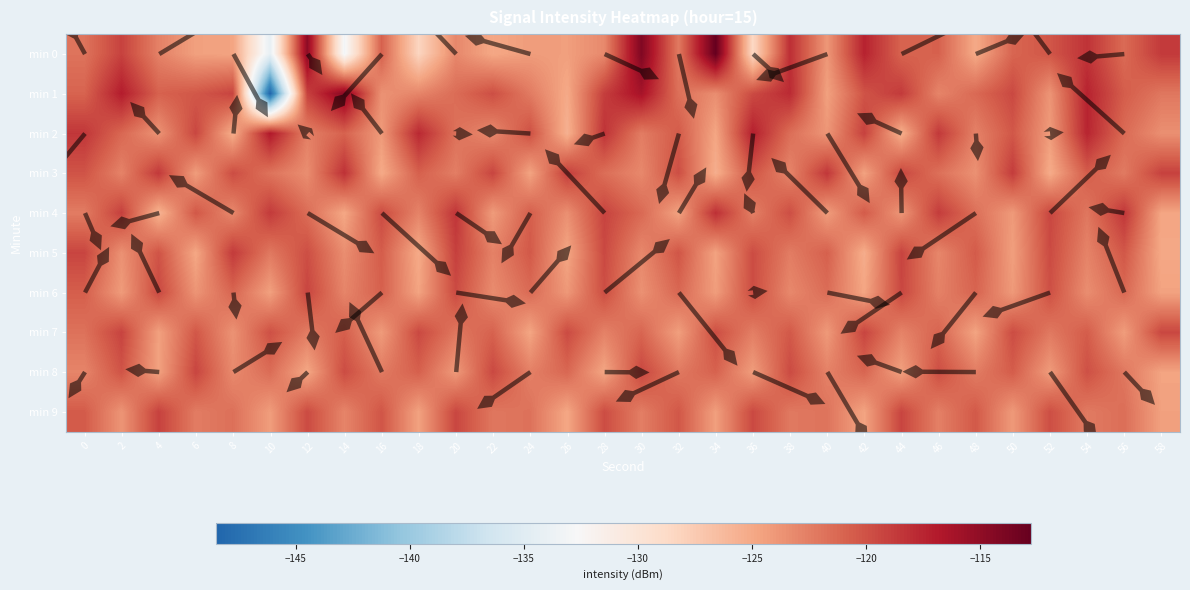

Between 40 and 42, which series saw the biggest shift?

min 0